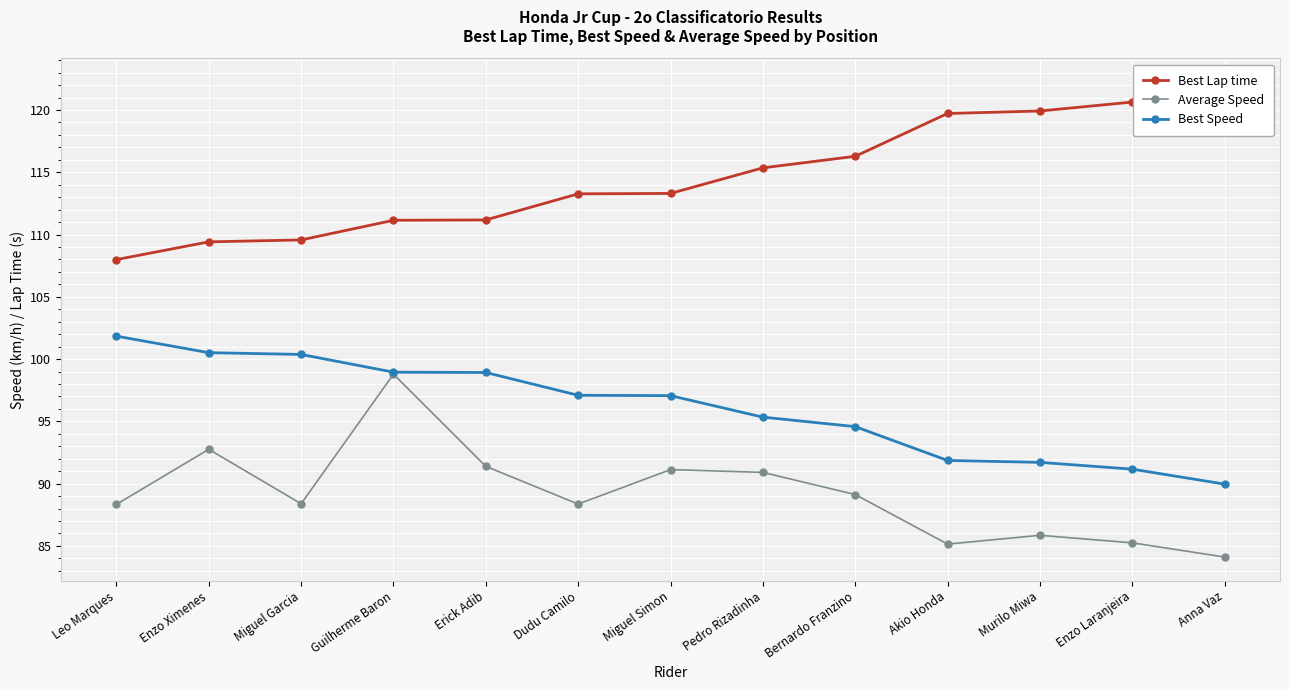

At which category is the sum across all series the highest?

Guilherme Baron